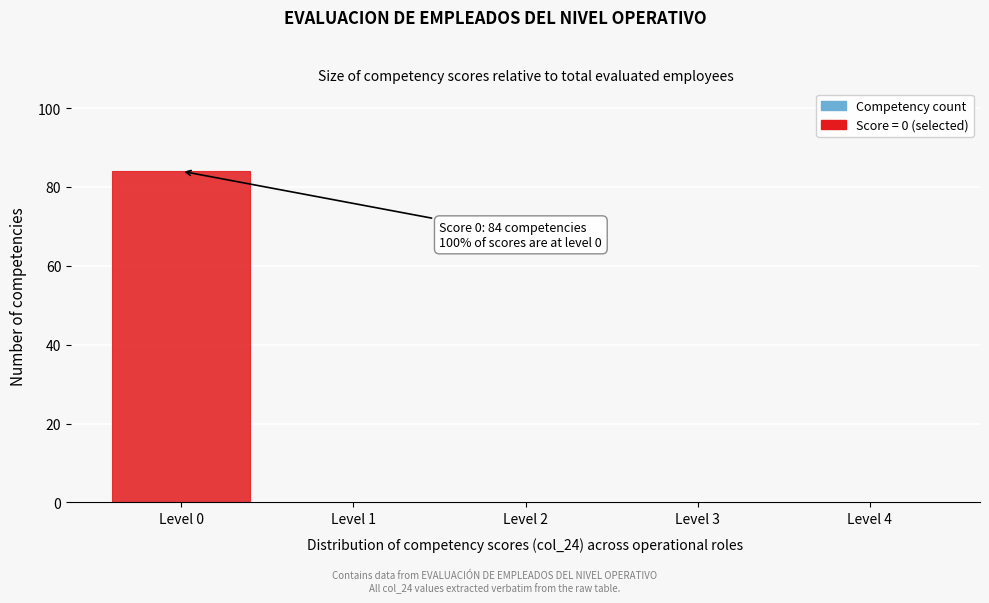

True or false: the data shows 50 at Level 0.

False